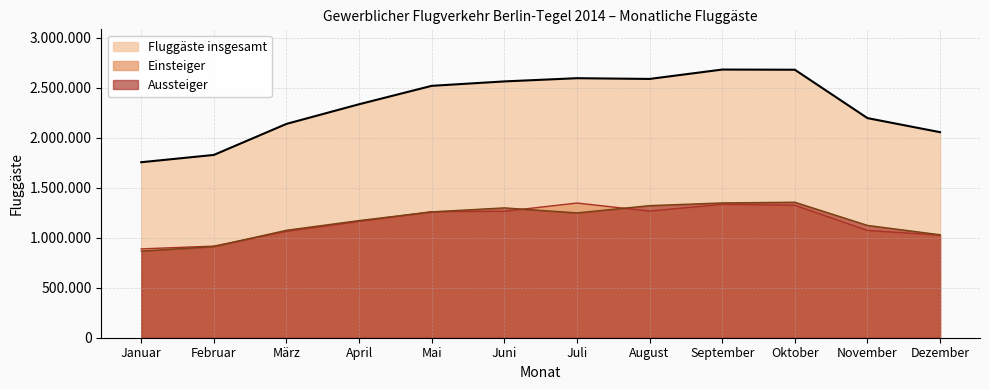

At which label is Aussteiger closest to 1111341?

November